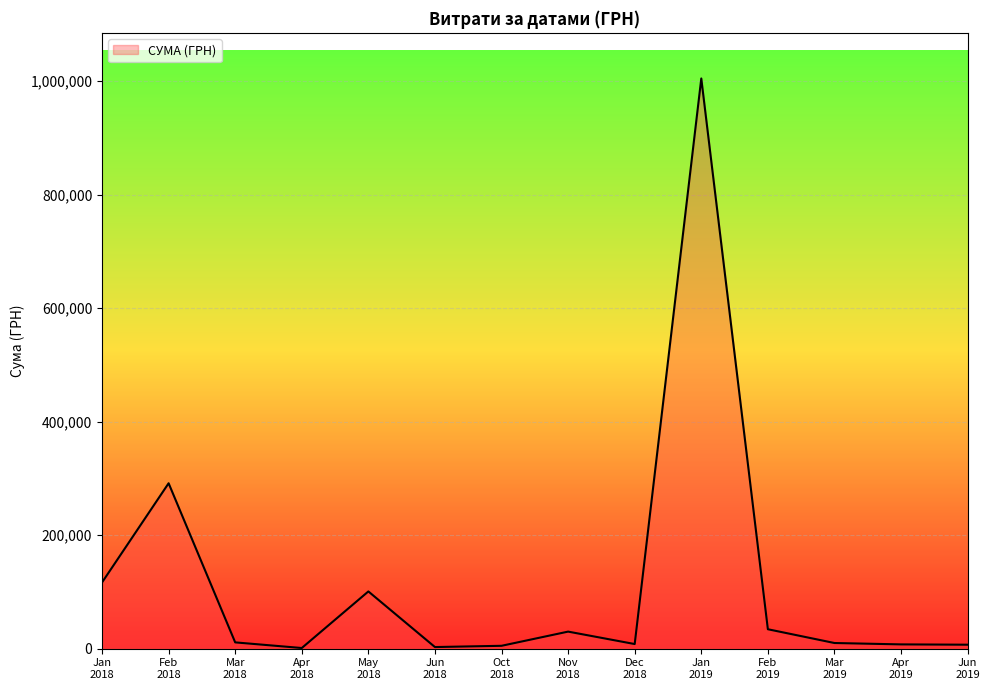

What is the greatest value displayed?

1004842.2